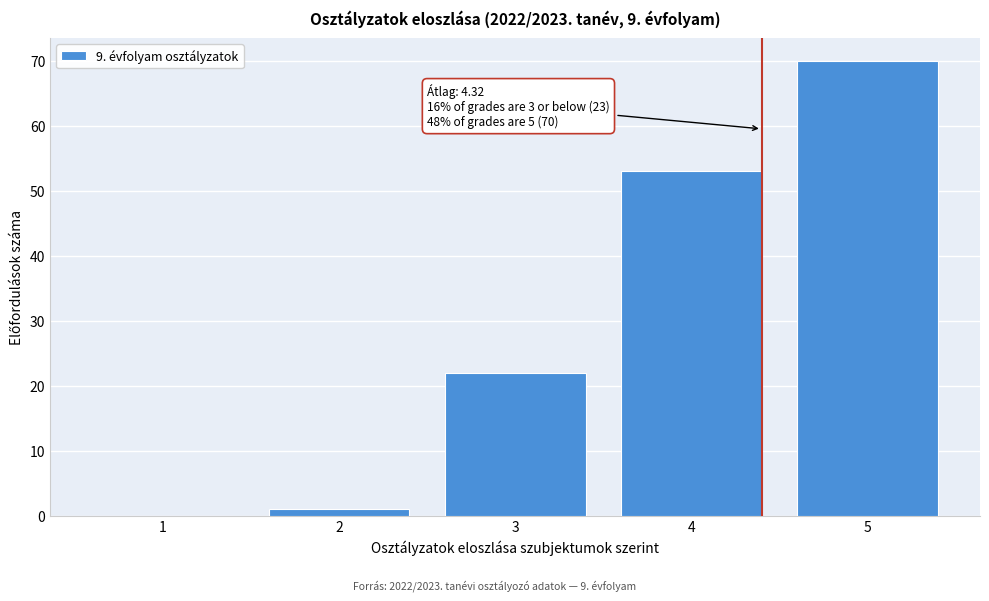

Which range on the x-axis has the tallest bar?

4.5 to 5.5